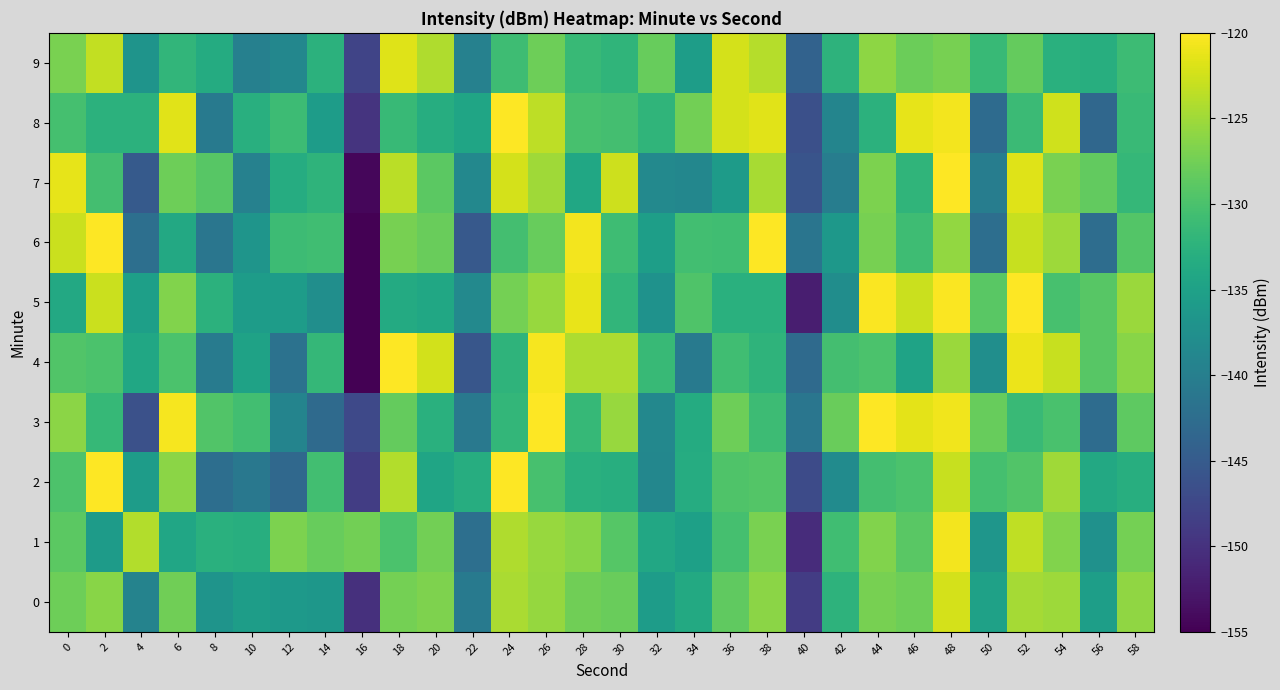

At which category does the chart reach its minimum across all series?

16